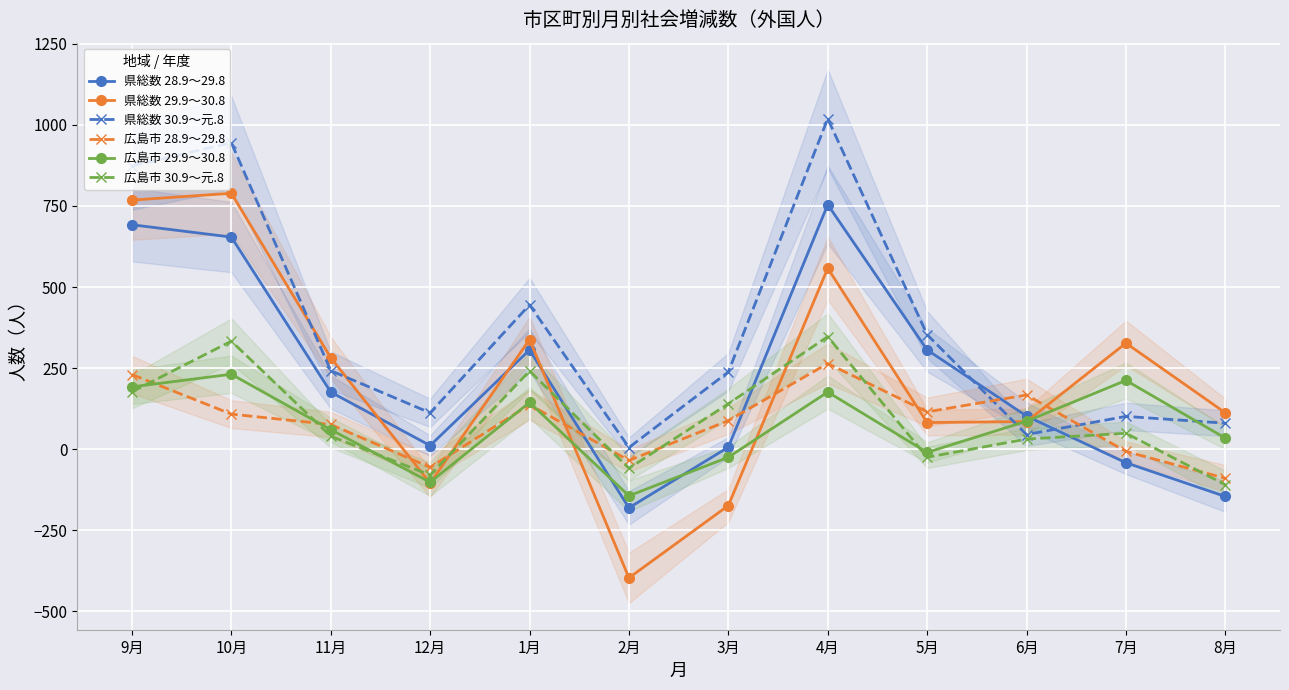

What is the spread (max minus min) of values at 12月?

217